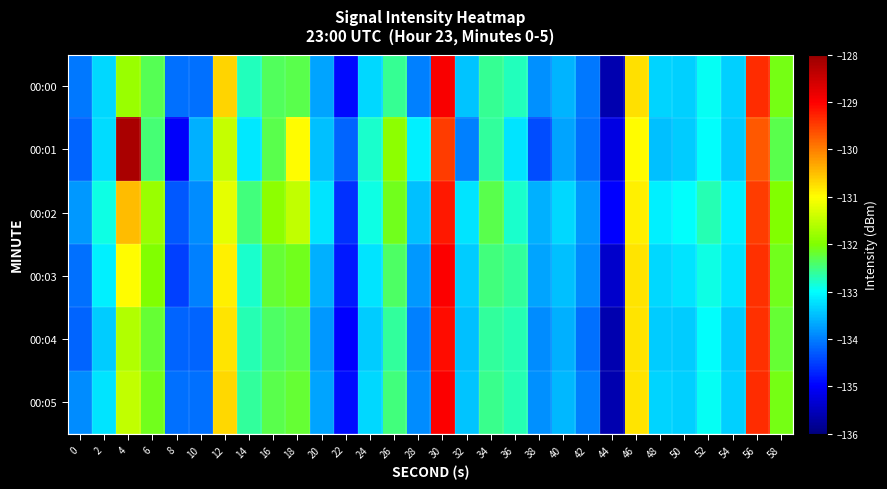

Which series changed the most between 4 and 22?

00:01